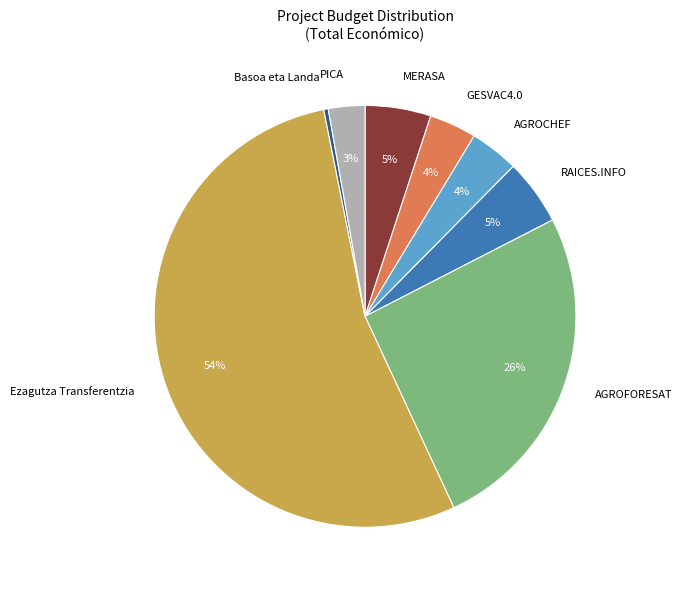

Which category has the biggest portion of the pie?

Ezagutza Transferentzia